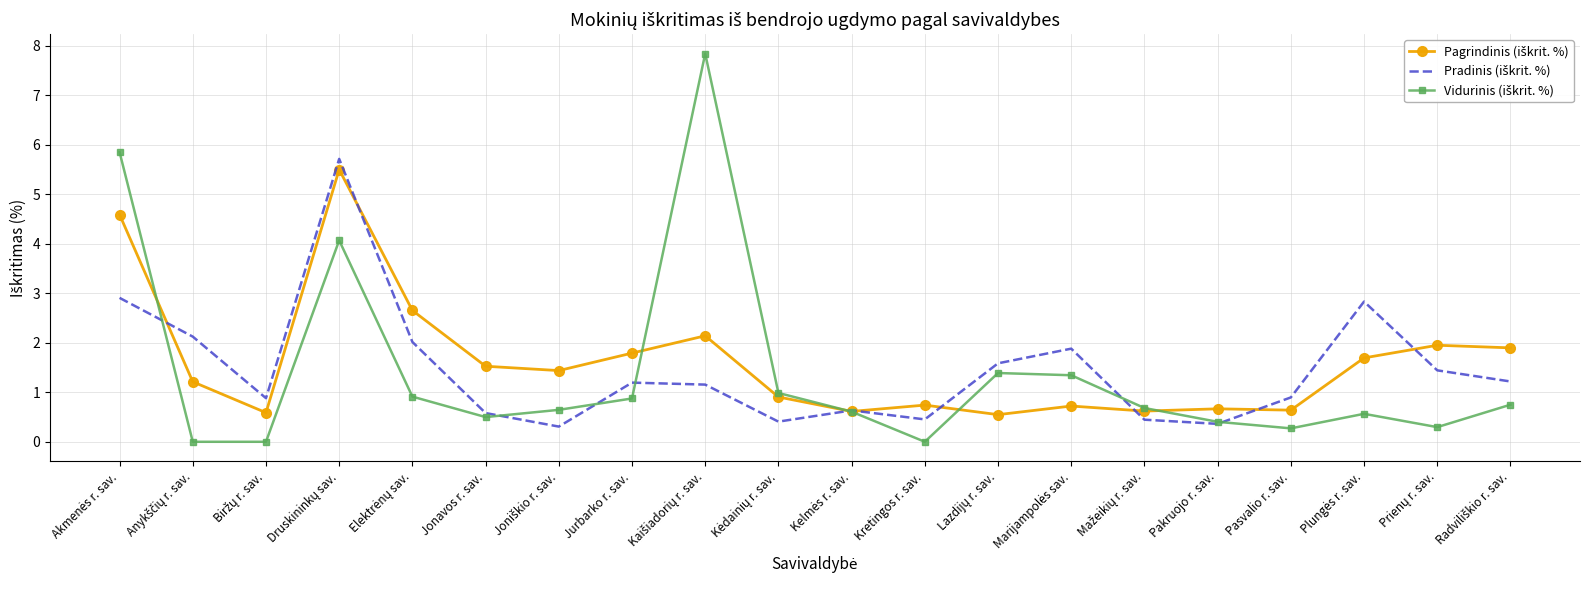

What is the difference between the highest and lowest values at Kretingos r. sav.?

0.7